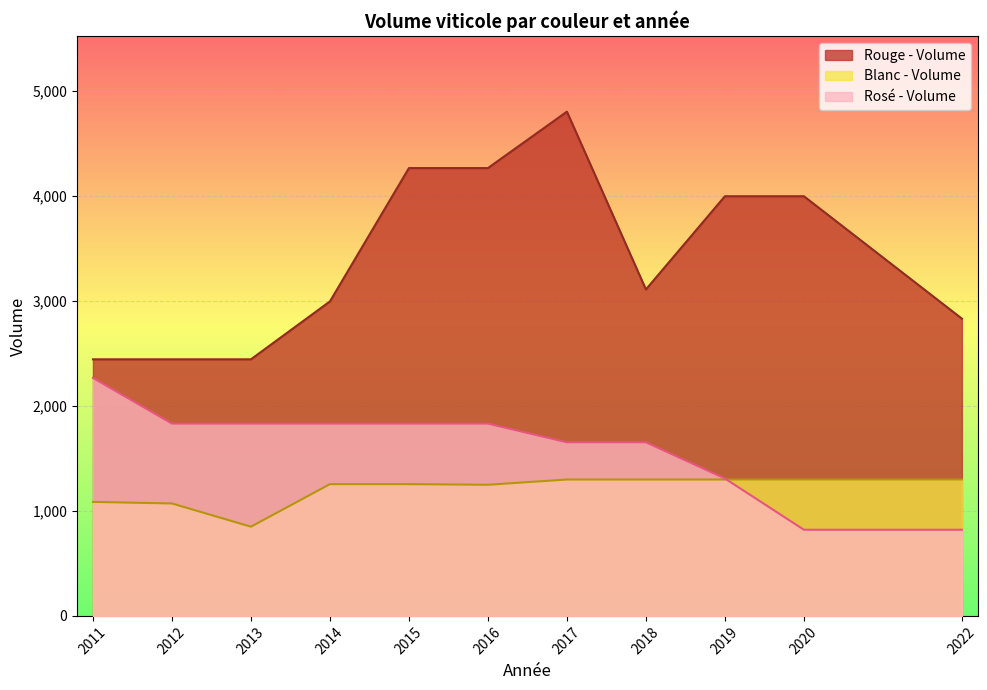

How many series are shown in this chart?

3